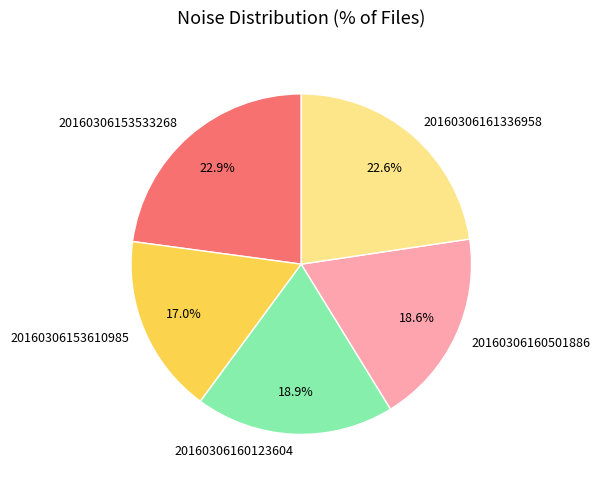

Is there a majority slice in this chart?

No